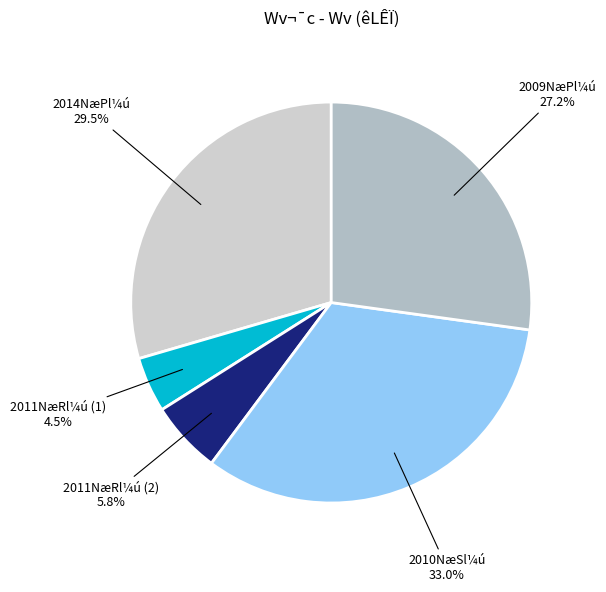

What is the ratio of the value at 2009NæPl¼ú to the value at 2011NæRl¼ú (2)?

4.7